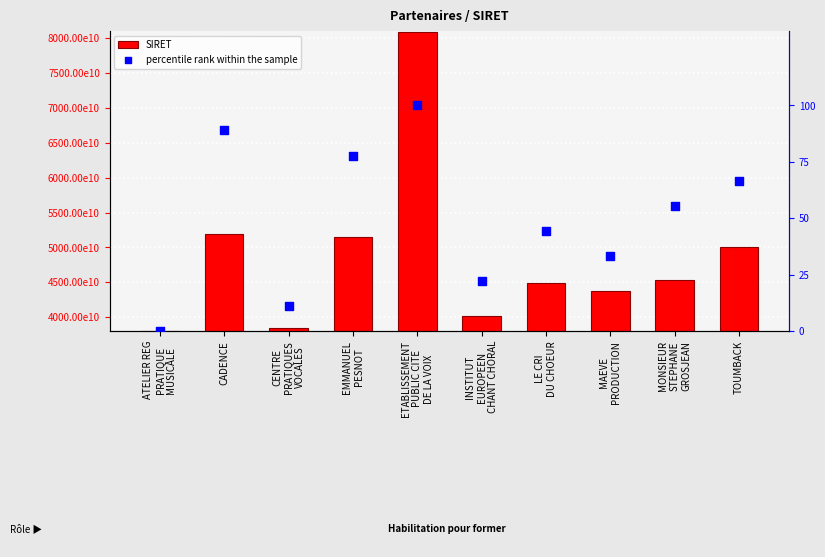

Which series has the largest total across all categories?

SIRET